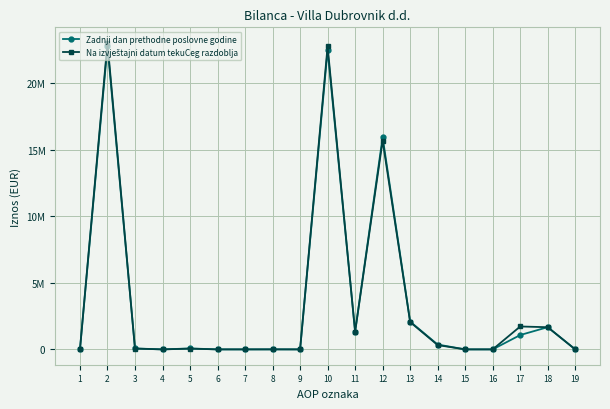

List the series in order of their peak value, lowest first.

Zadnji dan prethodne poslovne godine, Na izvještajni datum tekuCeg razdoblja